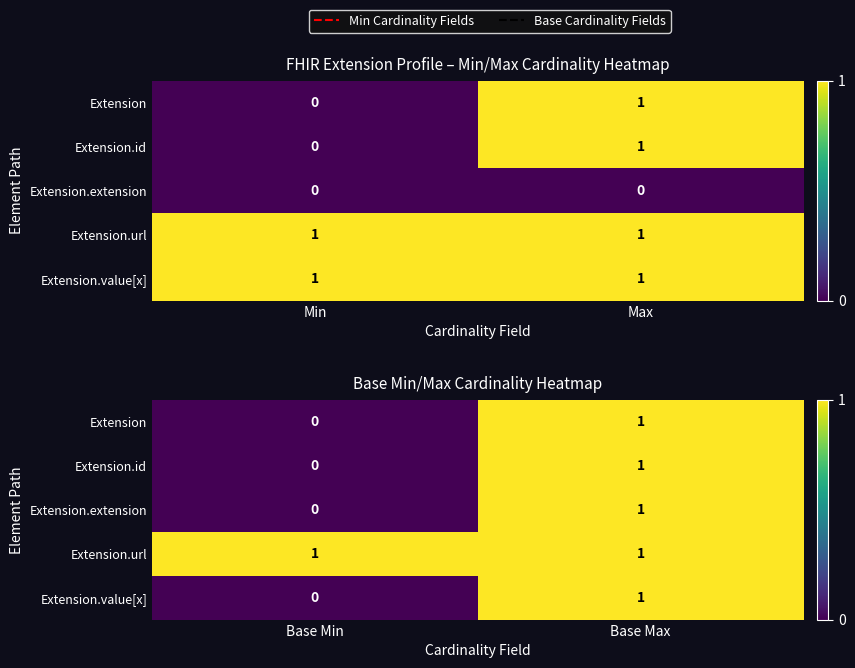

List the labels in order of Extension.url value, smallest first.

Base Min, Base Max